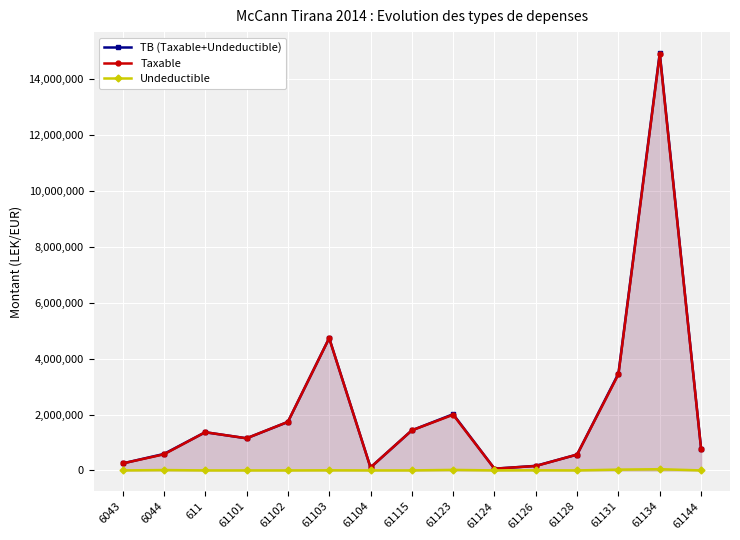

How many lines are shown in the chart?

3